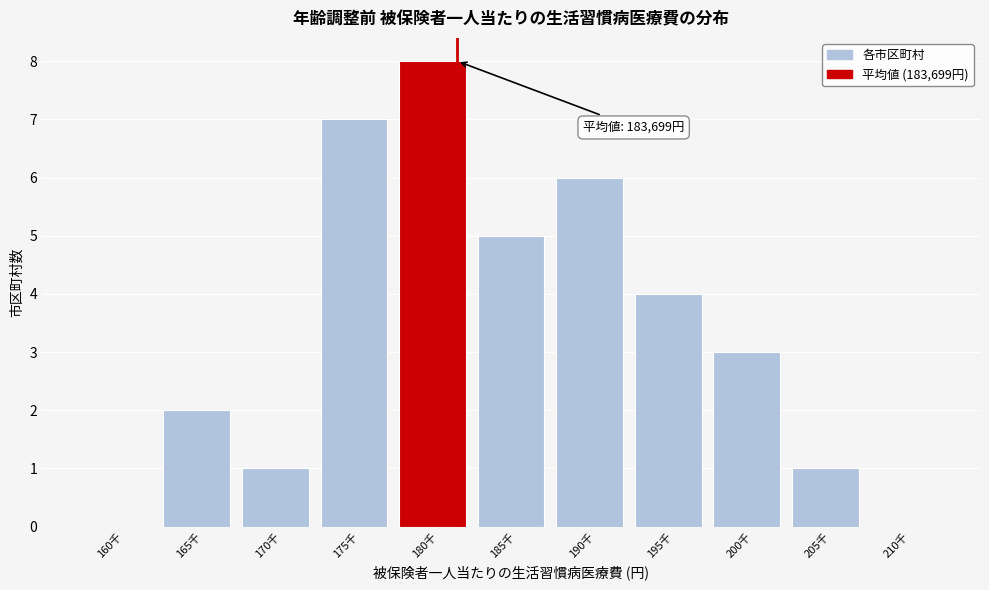

Reading right to left, transcribe all the data shown in this chart.

210千=0	205千=1	200千=3	195千=4	190千=6	185千=5	180千=8	175千=7	170千=1	165千=2	160千=0